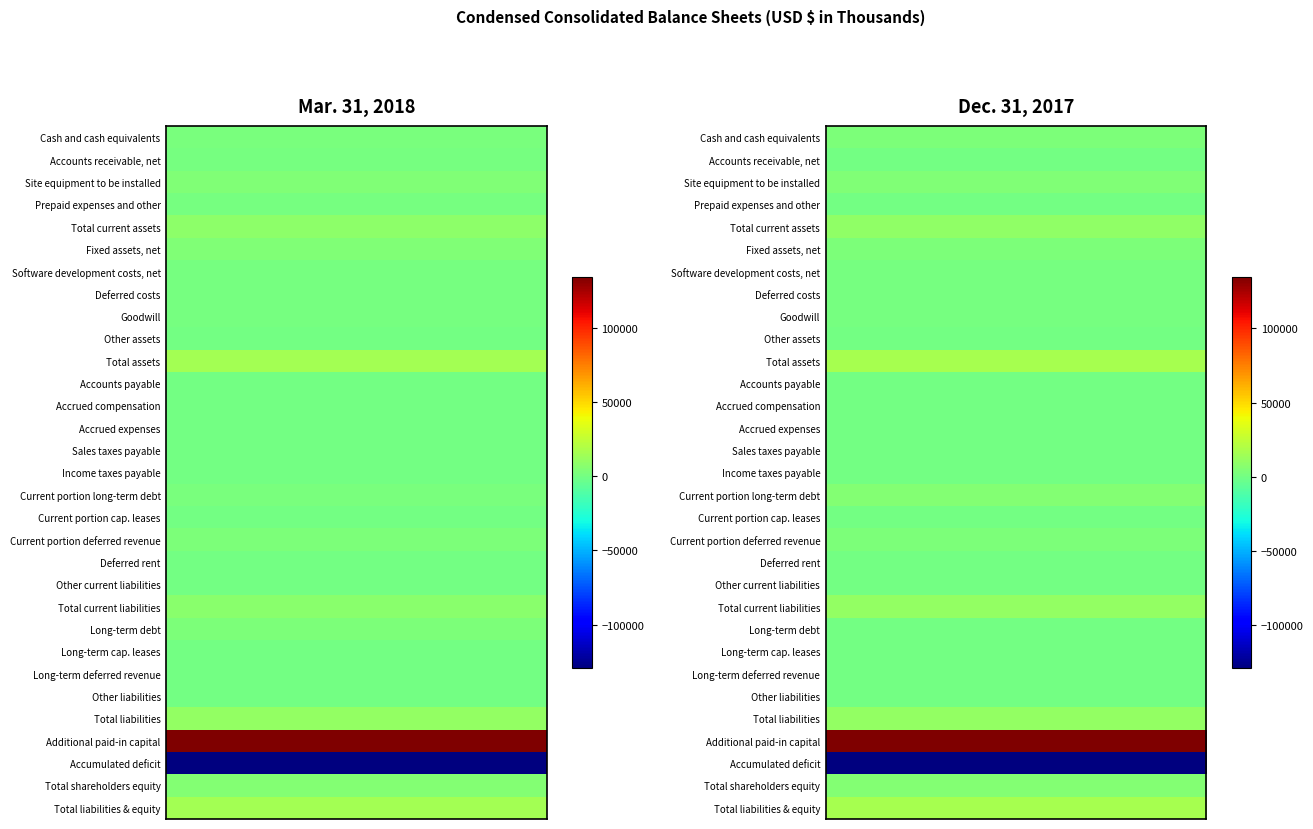

Which series has the widest spread of values?

Total current liabilities